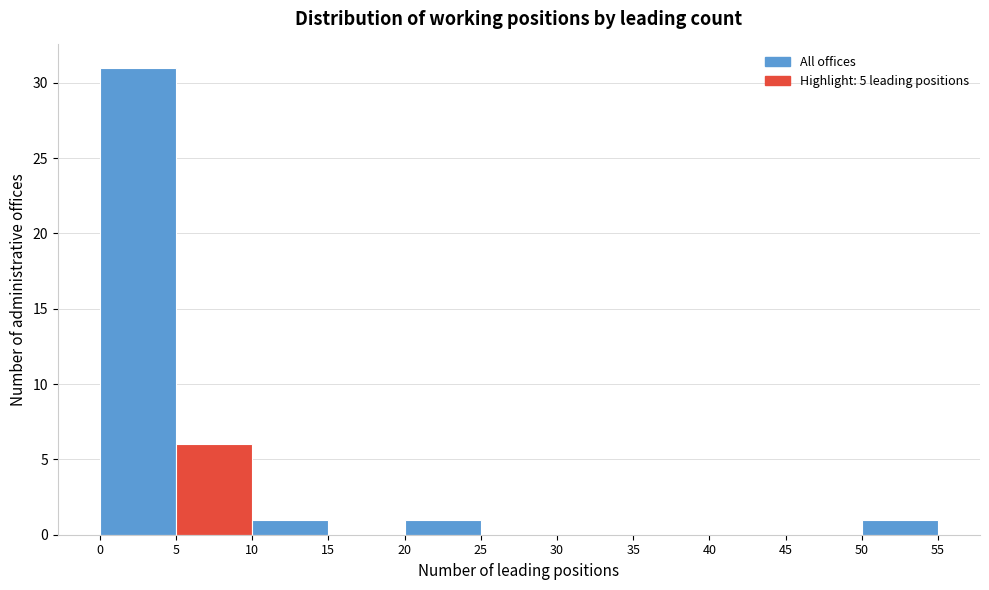

Which range on the x-axis has the tallest bar?

0 to 5